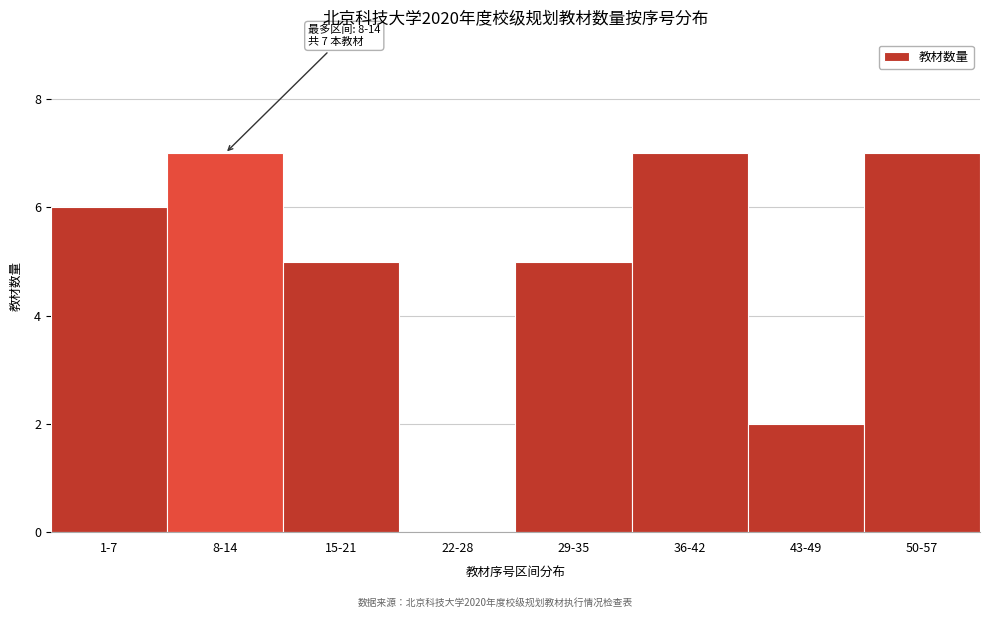

Reading right to left, list all the values displayed in this chart.

50-57=7	43-49=2	36-42=7	29-35=5	22-28=0	15-21=5	8-14=7	1-7=6